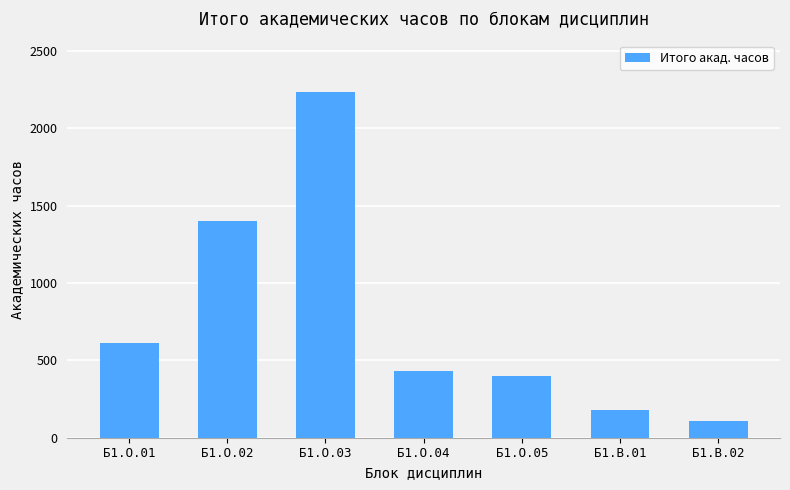

At which label is the value closest to 1170?

Б1.О.02